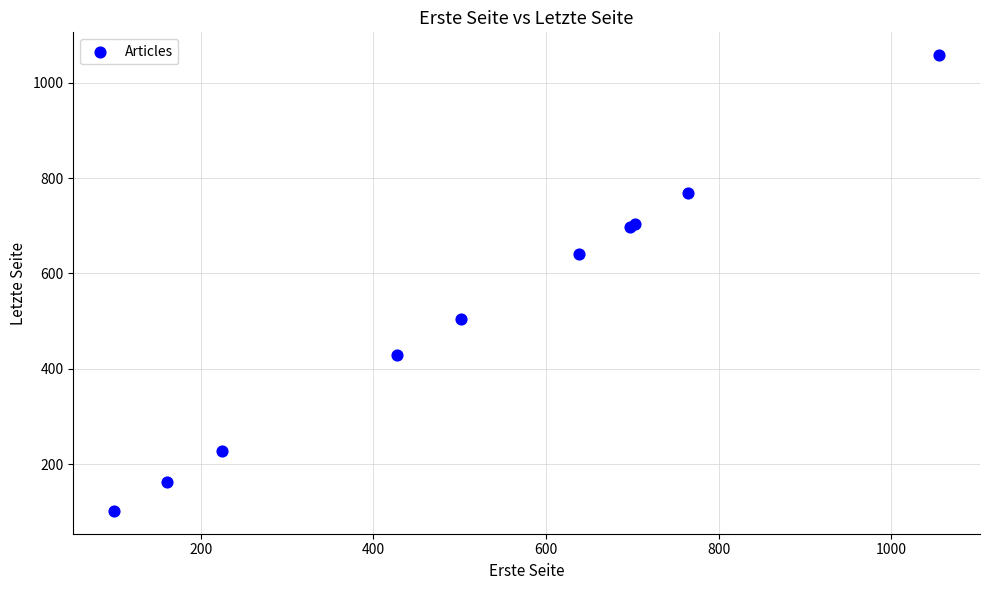

What Y value in the scatter plot is closest to 580?

641